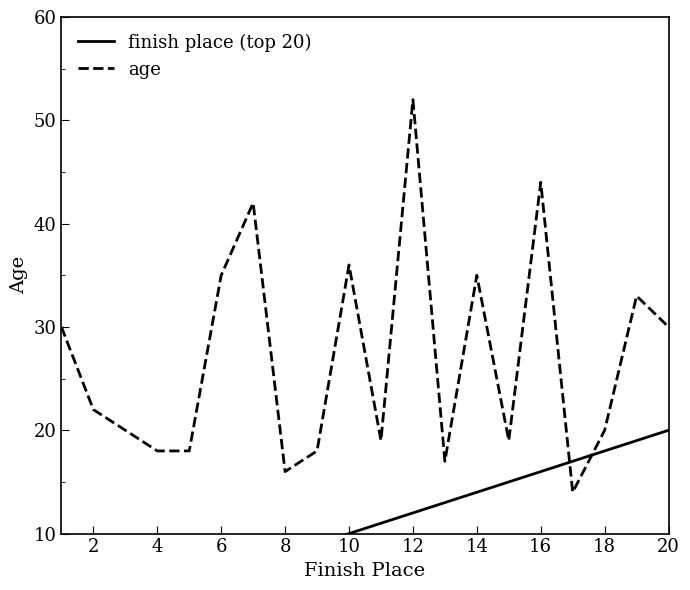

The age series shows 52 at 12. True or false?

True